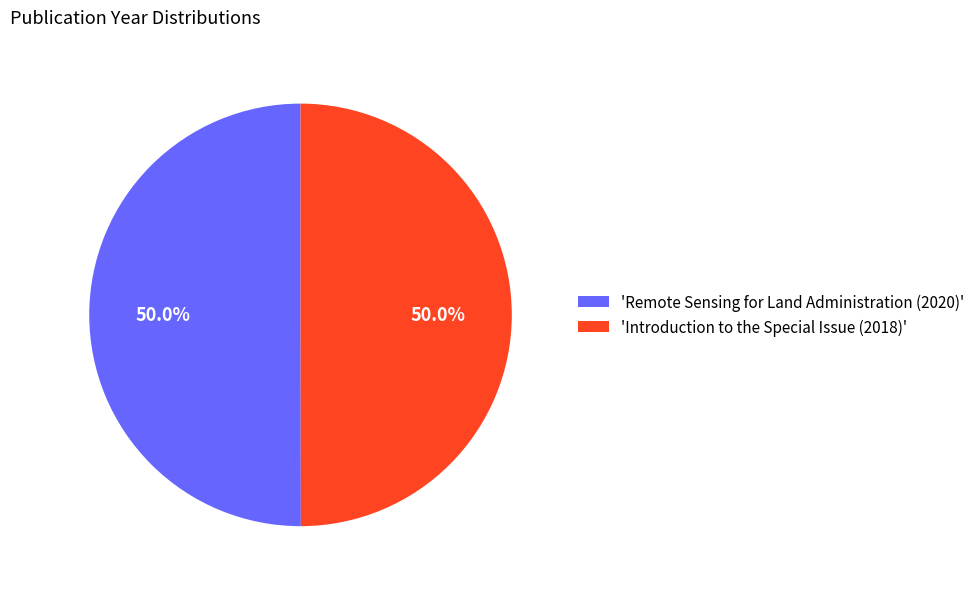

Approximately how many times larger is the value at 'Introduction to the Special Issue (2018)' compared to 'Remote Sensing for Land Administration (2020)'?

1.0